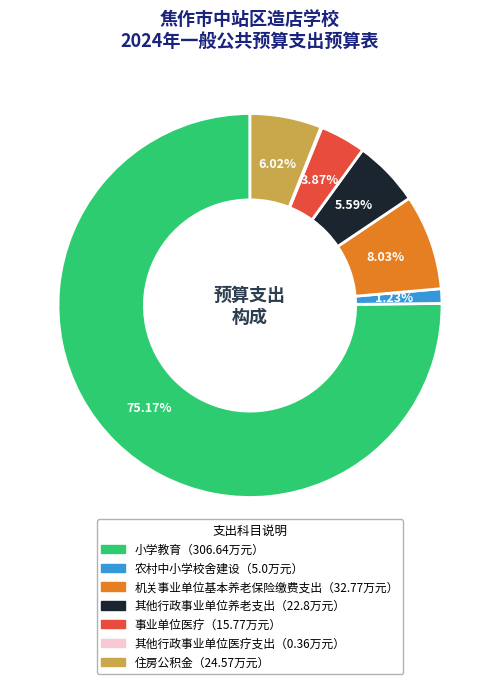

Is there any slice that represents more than half of the pie?

Yes